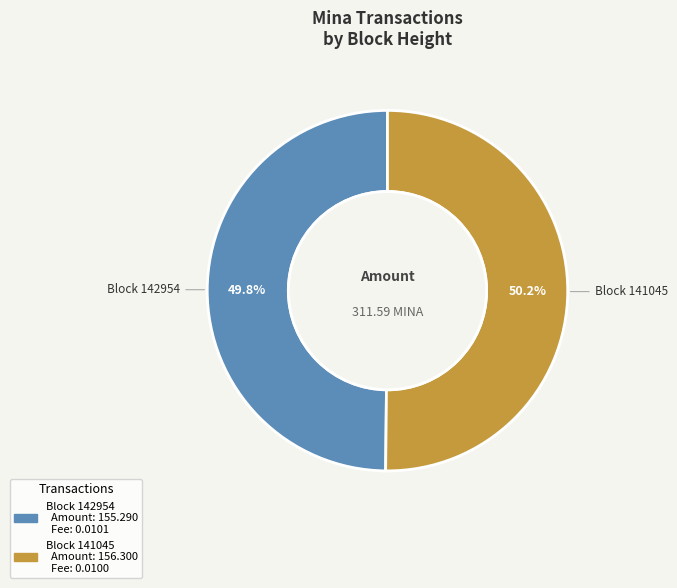

Does any single category account for the majority?

Yes